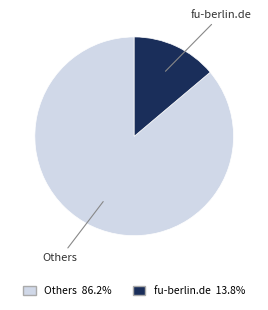

Is there a majority slice in this chart?

Yes